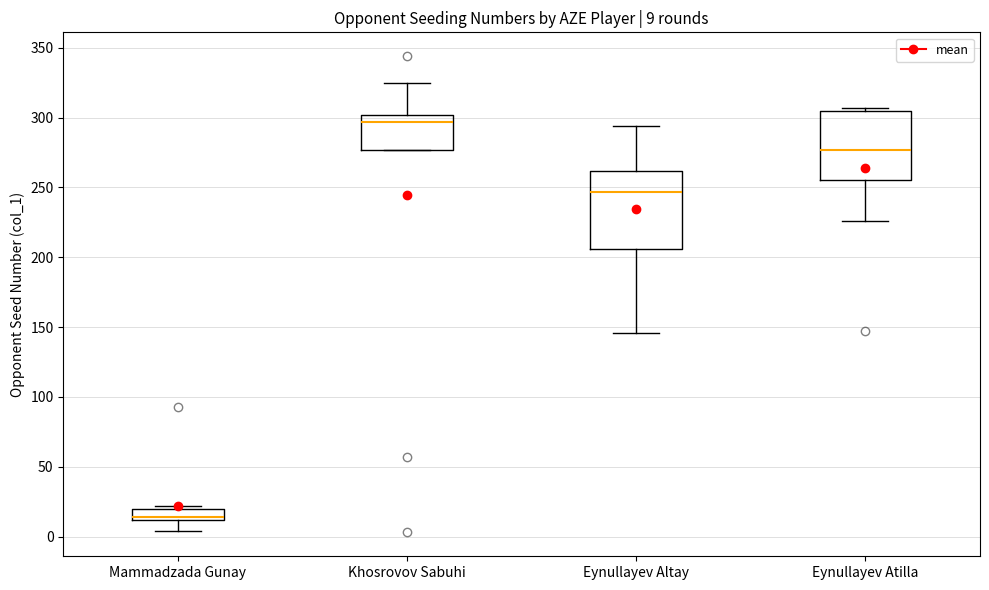

Which box has the highest median line?

Khosrovov Sabuhi